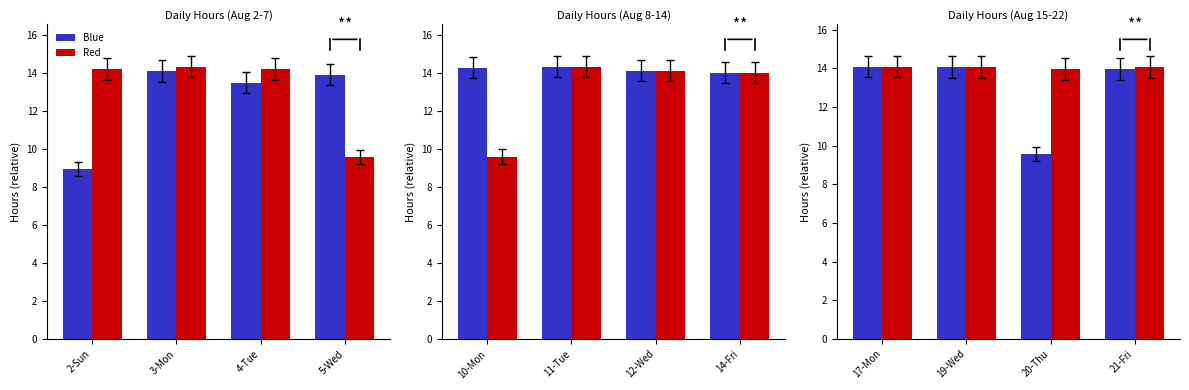

Which series has the largest range (max minus min)?

Blue